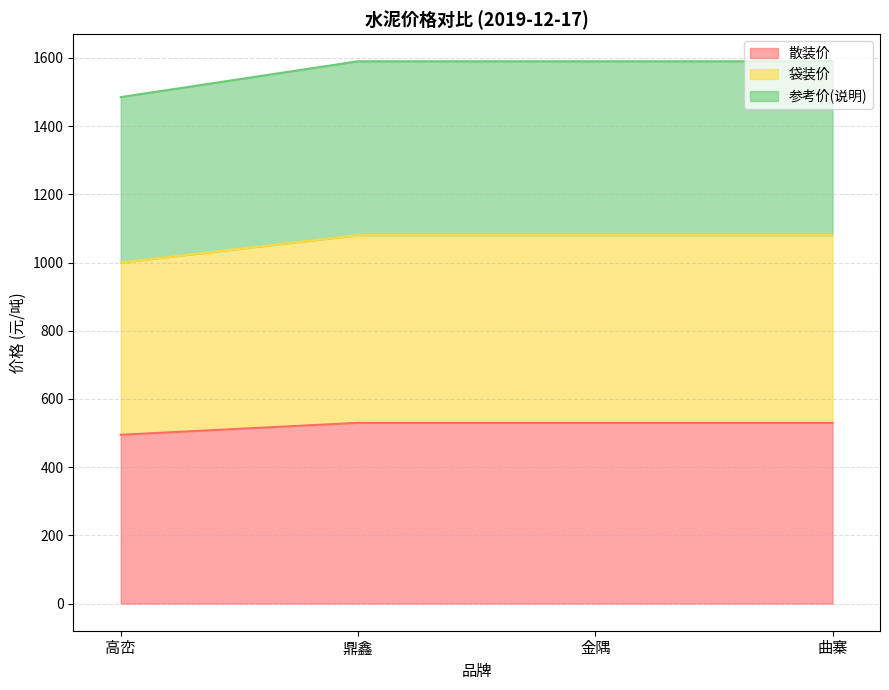

True or false: 参考价(说明) has a value of 442 at 金隅.

False